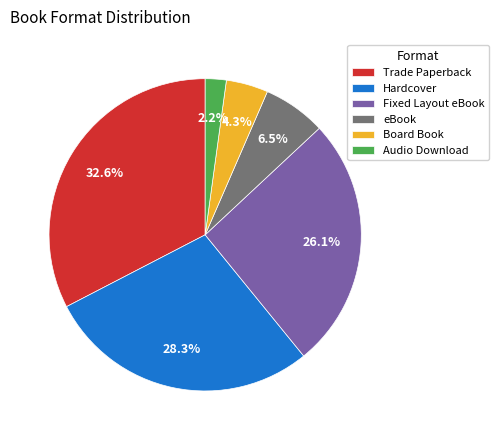

Between Audio Download and Trade Paperback, which is larger?

Trade Paperback